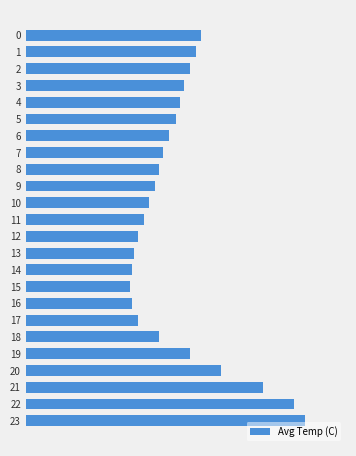

Are the bars horizontal?

Yes